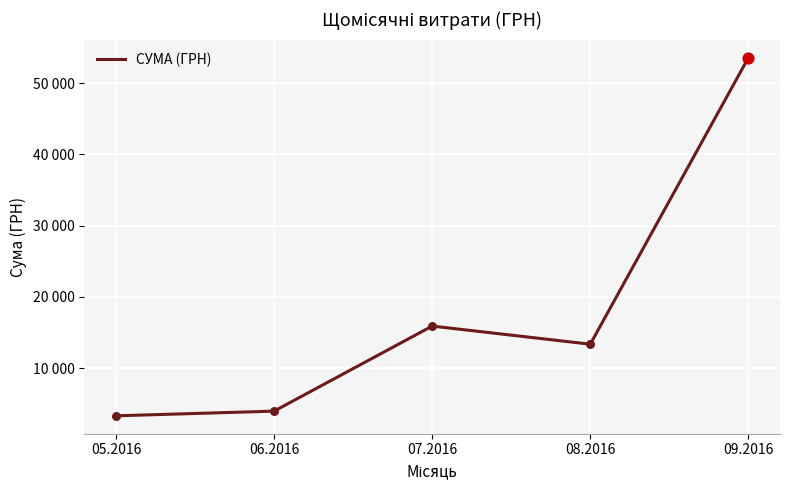

What is the change in value from 05.2016 to 09.2016?

+50284.6